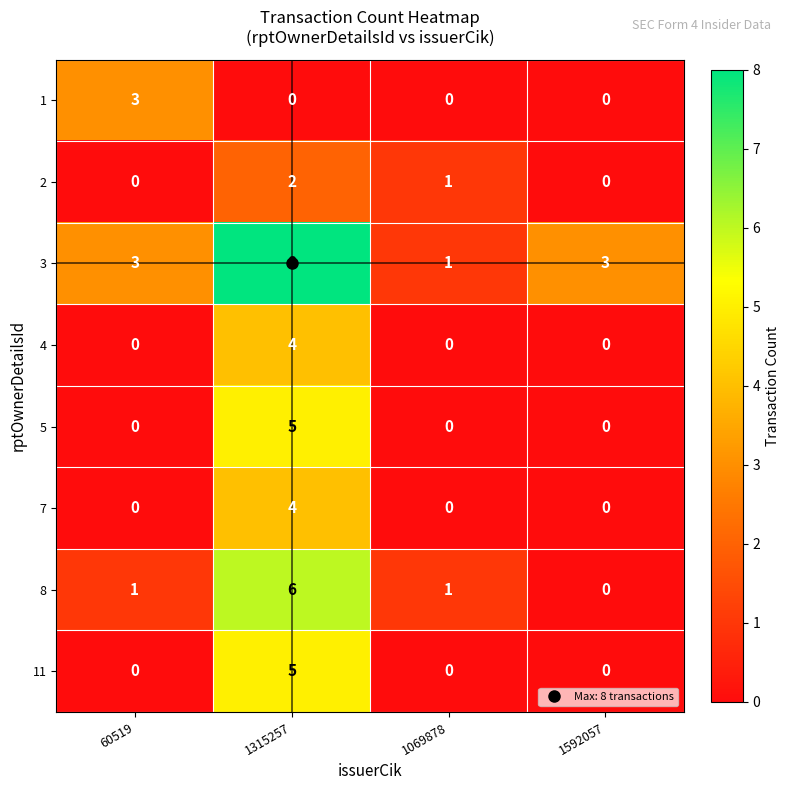

What is the sum of all 3 values?

15